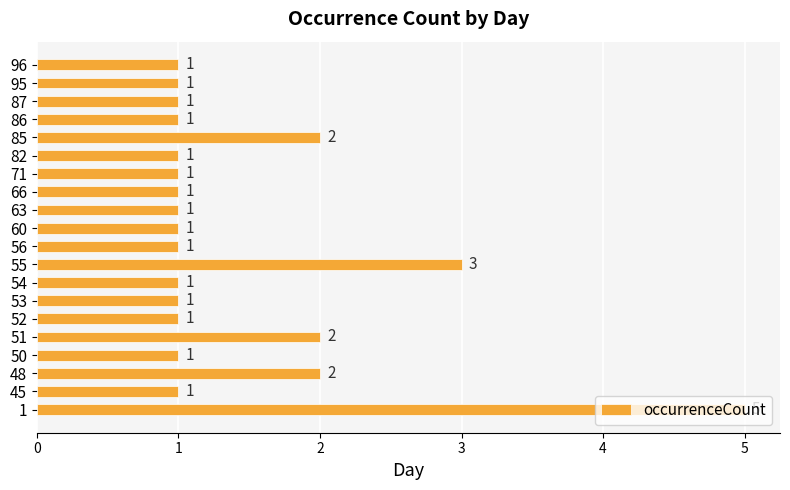

Count the number of data series in this chart.

1